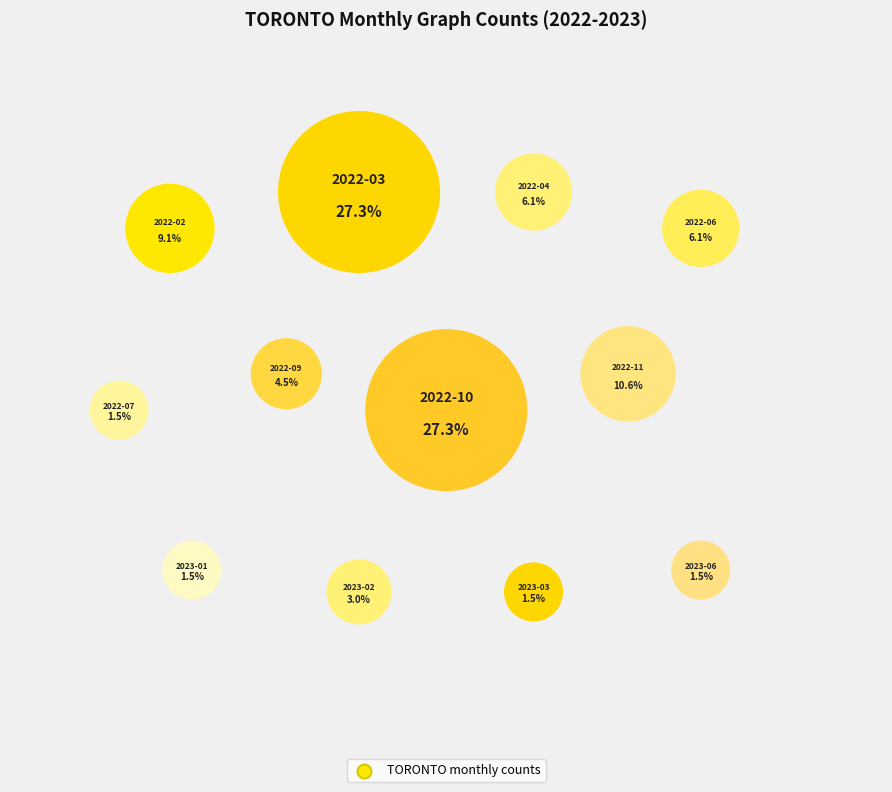

How many slices are in this pie chart?

12